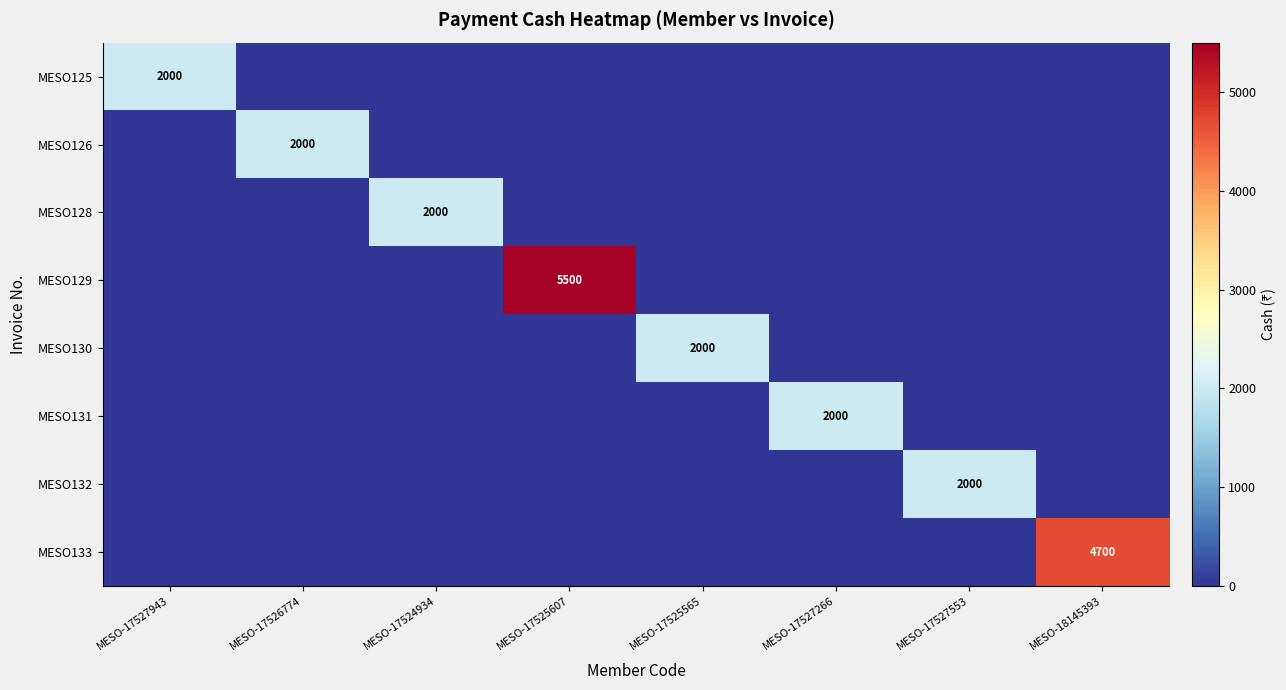

What is the total value across all series at MESO-17524934?

2000